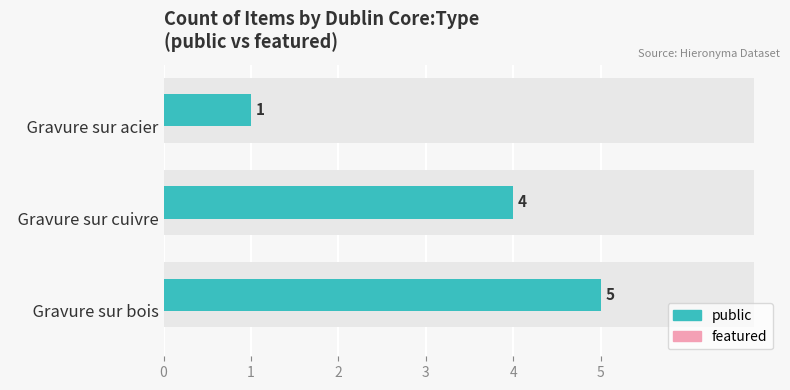

How many groups of bars are there?

3